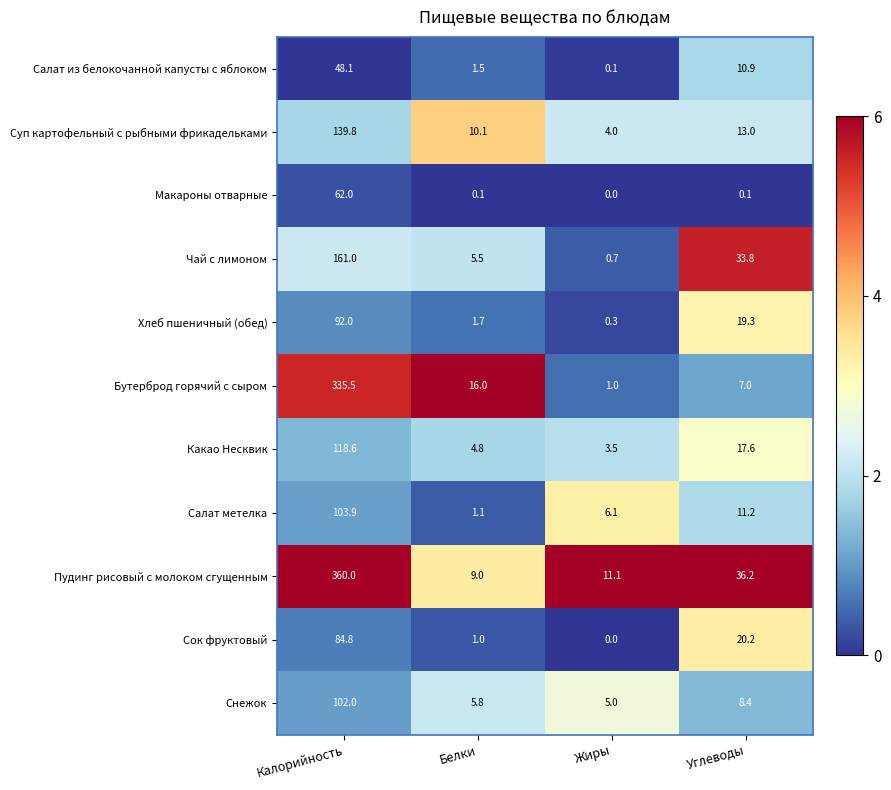

What is the difference between the Какао Несквик values at Углеводы and Калорийность?

101.0